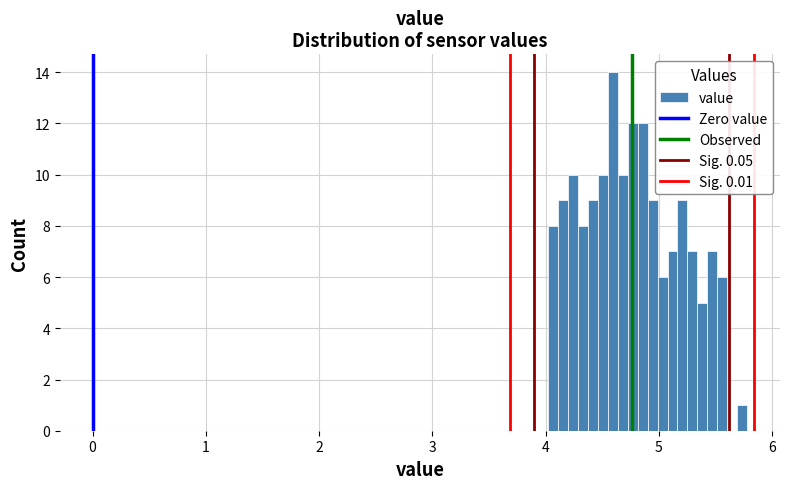

Around what value on the x-axis is the tallest bar? Give the approximate position of its centre, as read against the axis.

4.6